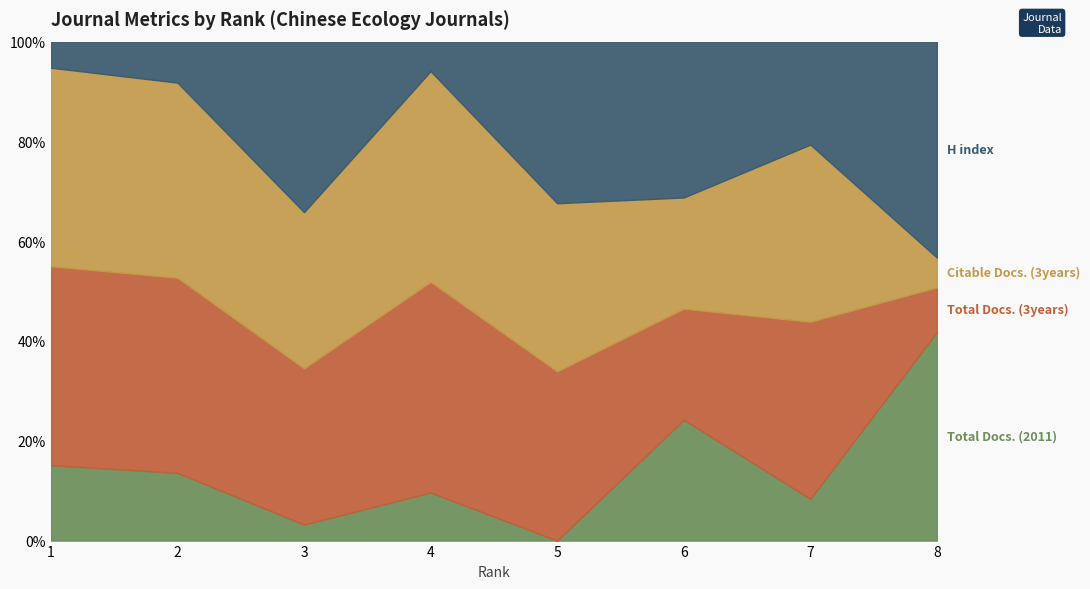

After their last crossing, which series has the higher values: H index or Total Docs. (3years)?

H index